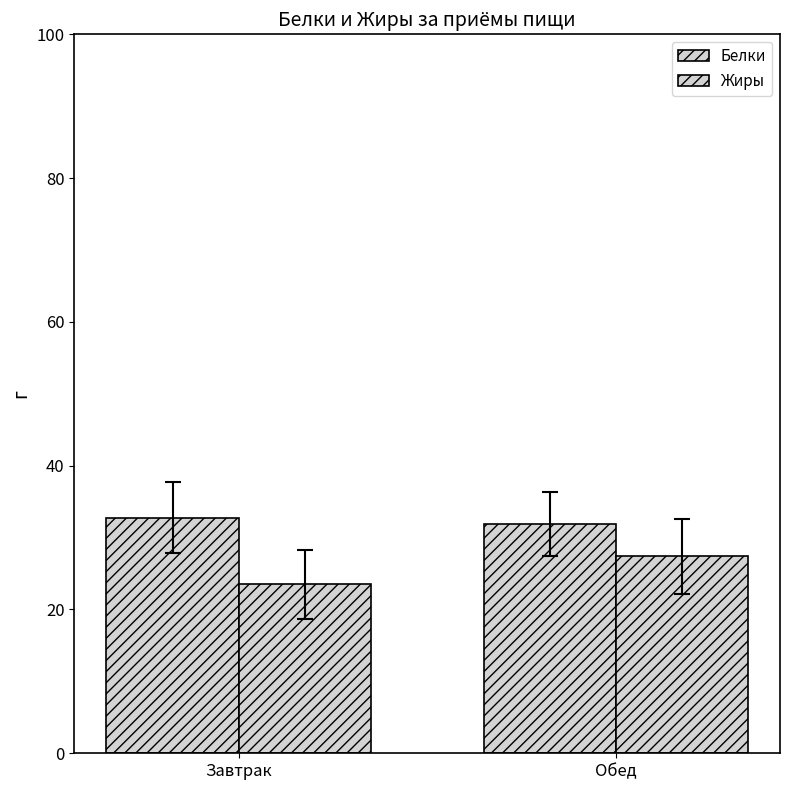

How many Белки values are between 31 and 32?

1